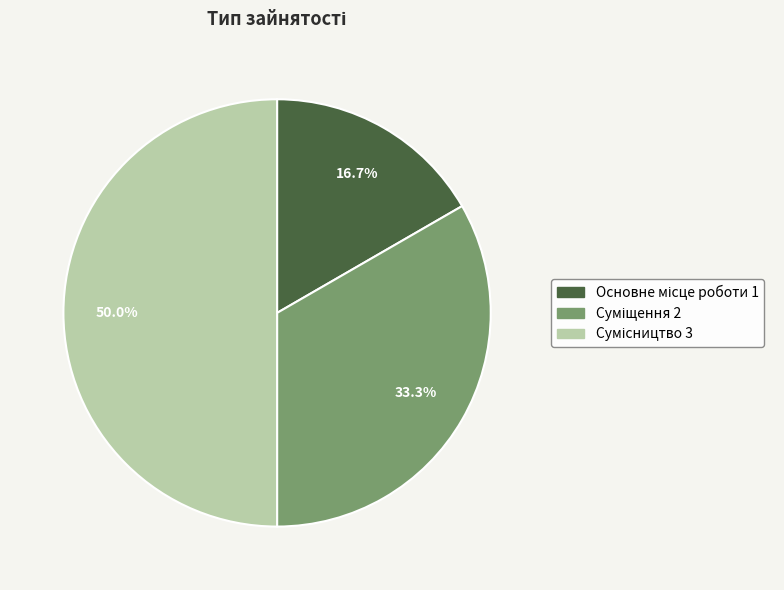

How much of the chart is everything except Сумісництво?

50.0%